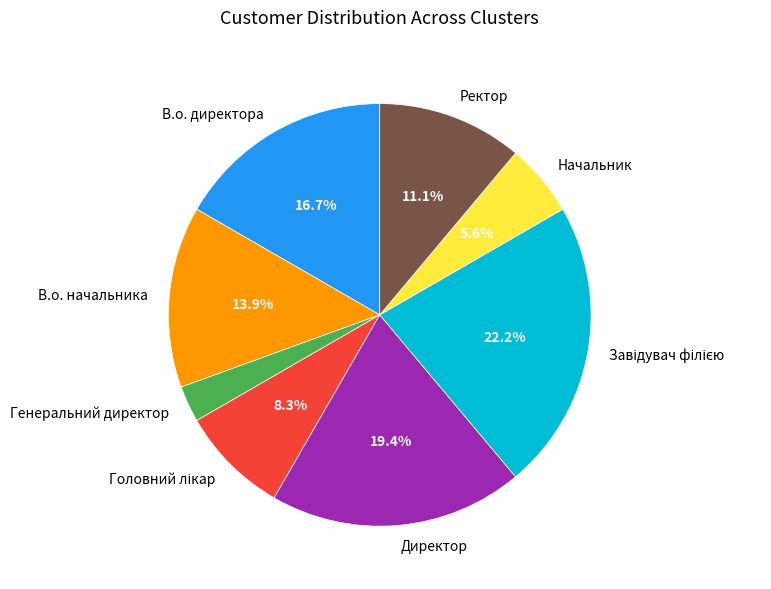

Count the number of slices in the pie.

8